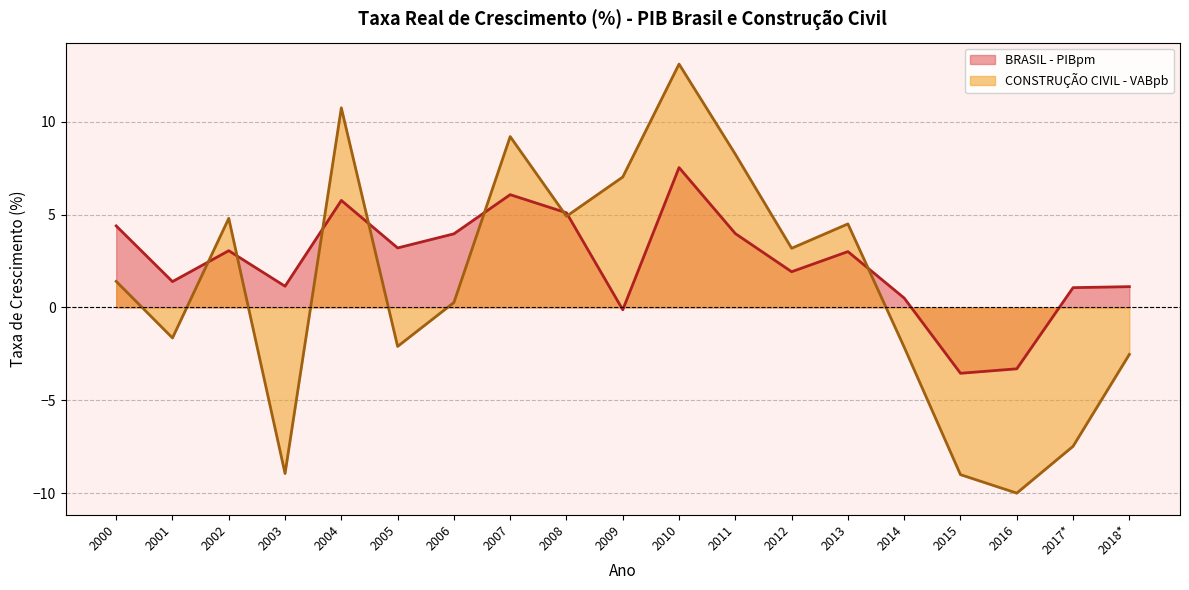

Reading right to left, extract all data points from this chart.

BRASIL - PIBpm: 1.1	1.1	-3.3	-3.5	0.5	3.0	1.9	4.0	7.5	-0.1	5.1	6.1	4.0	3.2	5.8	1.1	3.1	1.4	4.4
CONSTRUÇÃO CIVIL - VABpb: -2.5	-7.5	-10.0	-9.0	-2.1	4.5	3.2	8.2	13.1	7.0	4.9	9.2	0.3	-2.1	10.7	-8.9	4.8	-1.6	1.4